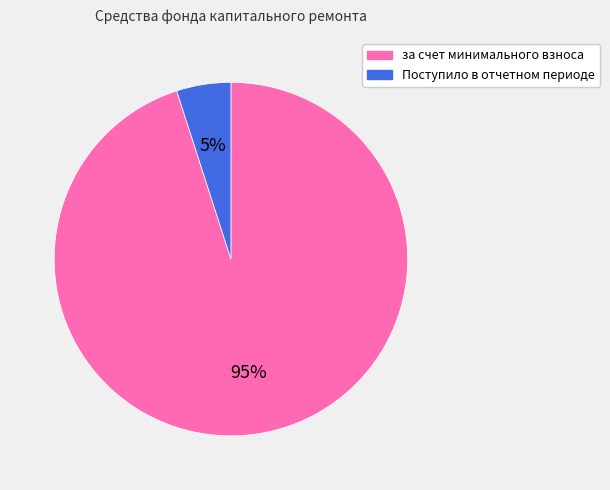

Is за счет минимального взноса the majority of the pie?

Yes